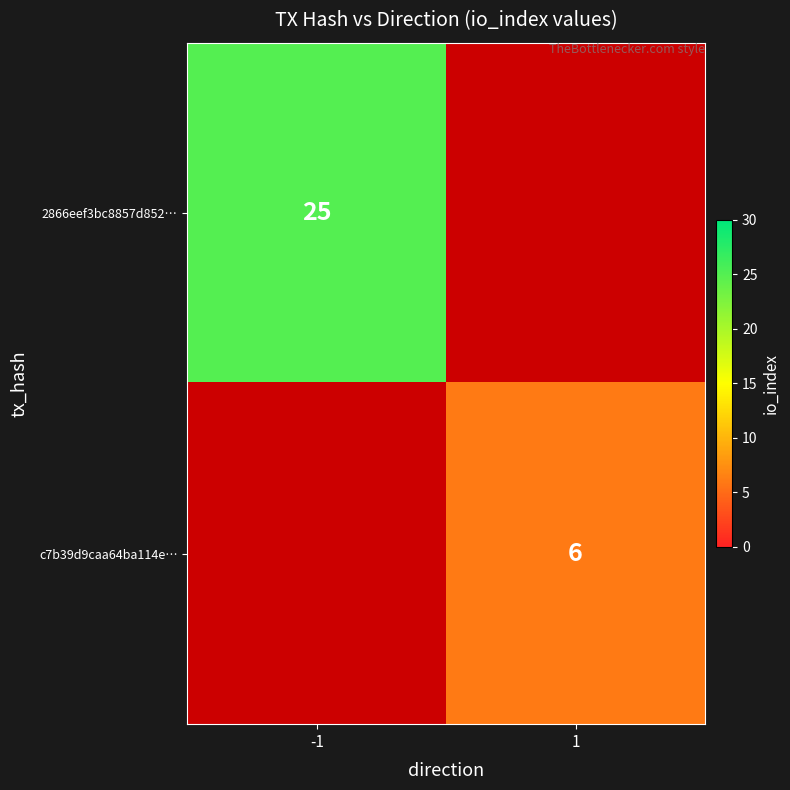

Is it true that c7b39d9caa64ba114e… equals 3 at 1?

False